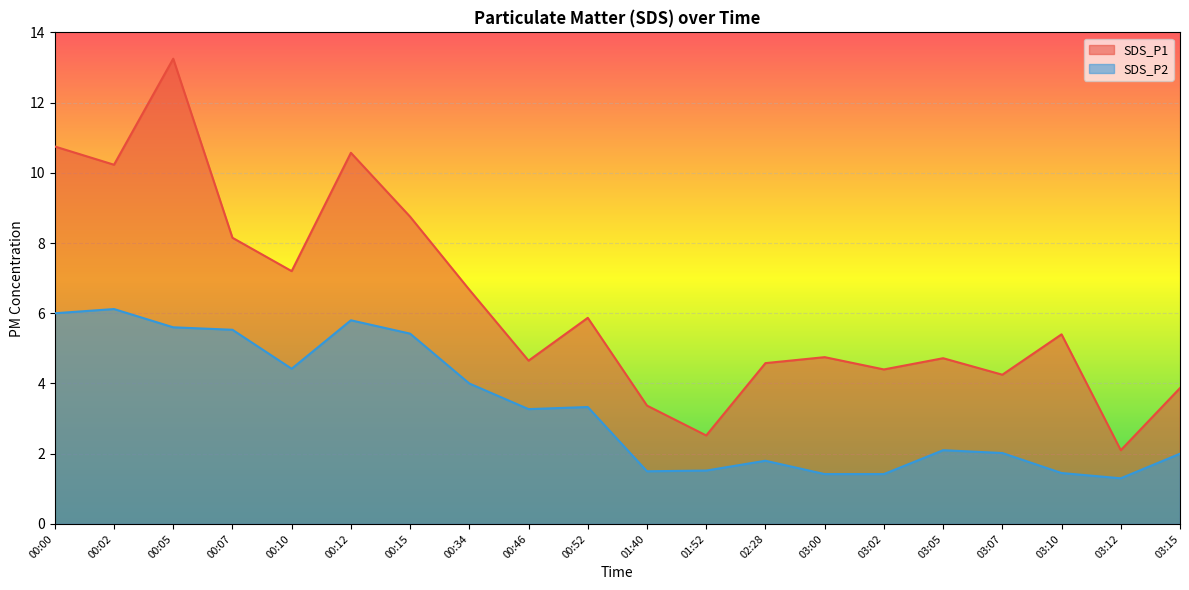

How many lines are shown in the chart?

2